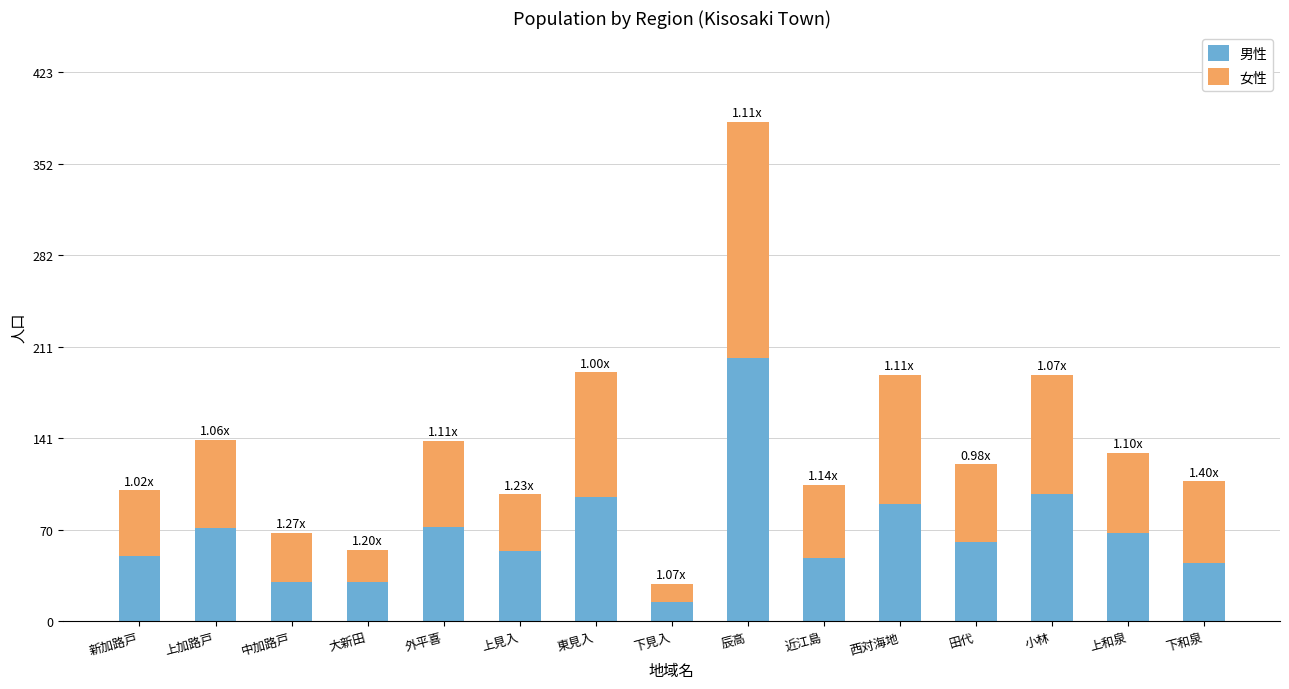

How many data points in 男性 are less than 61?

7